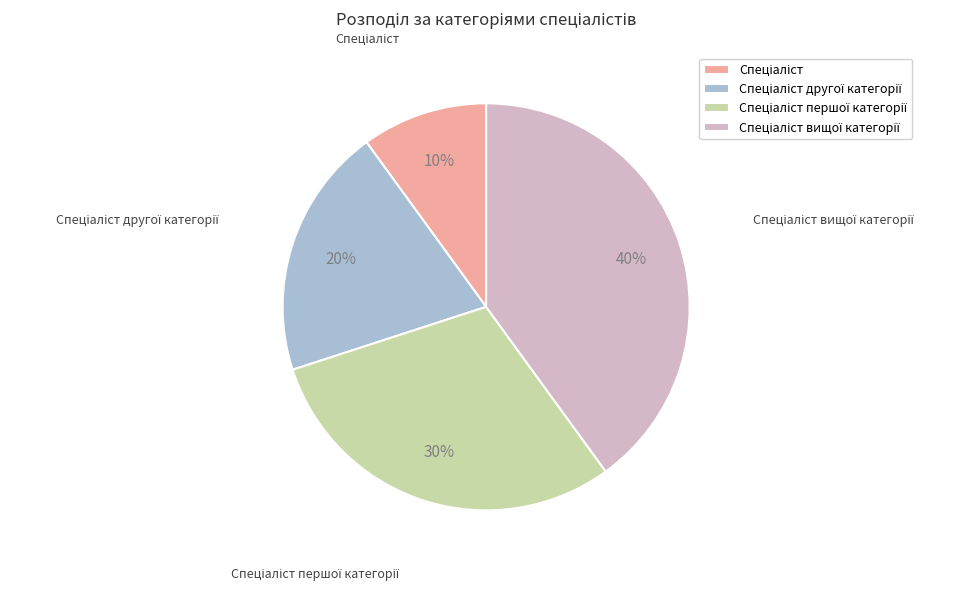

How many slices are in this pie chart?

4